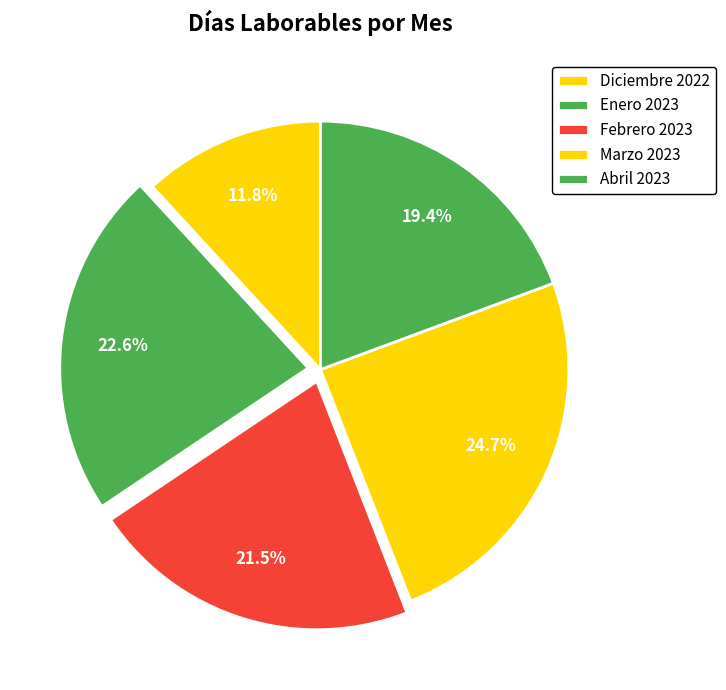

How much of the chart is everything except Abril 2023?

80.6%